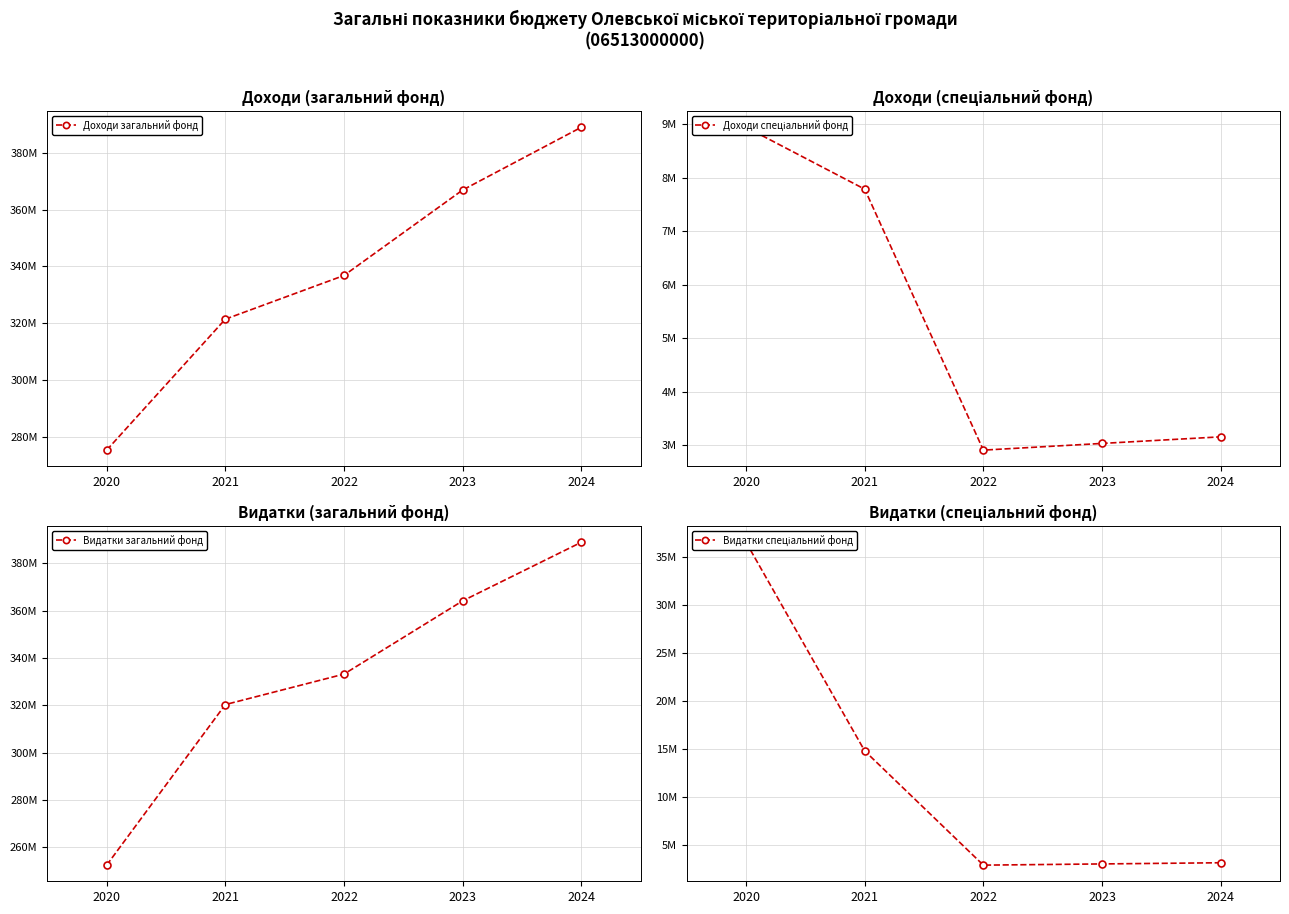

At which label does Видатки загальний фонд first exceed 333242787?

2023